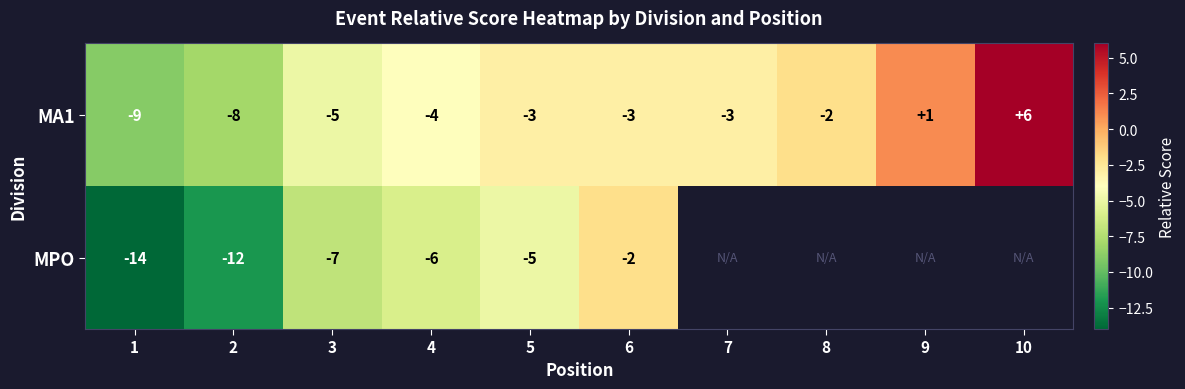

Which label corresponds to the largest value in the chart?

10